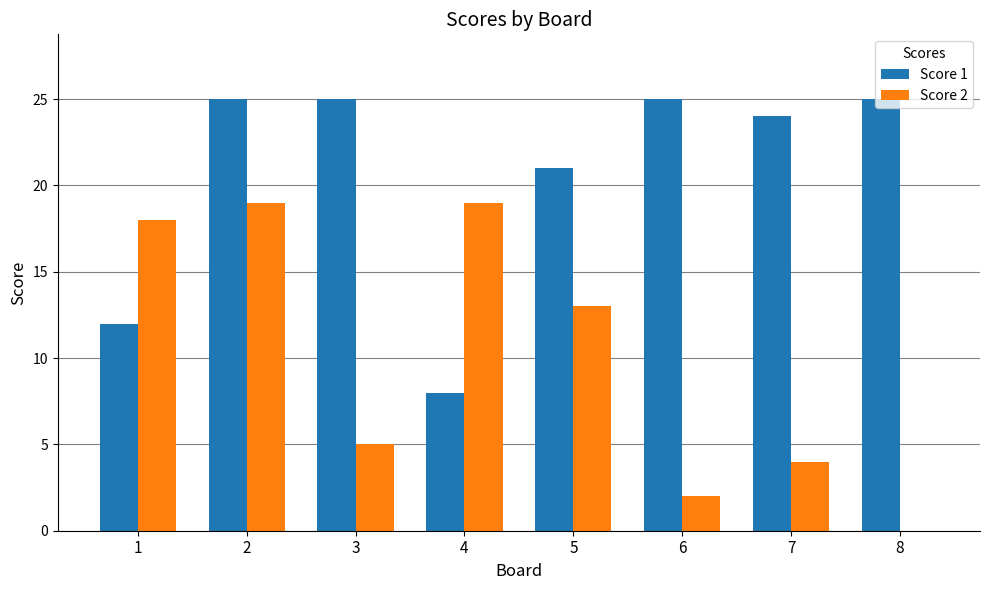

What is the spread (max minus min) of values at 4?

11